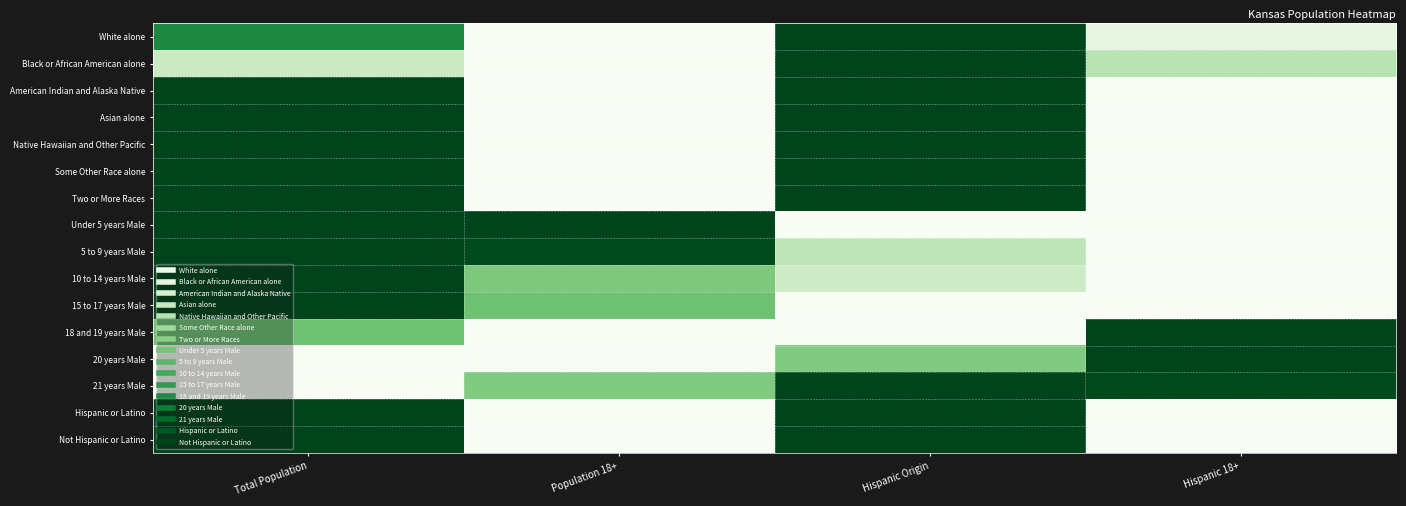

Rank the series by their maximum value, from highest to lowest.

White alone, Black or African American alone, American Indian and Alaska Native, Asian alone, Native Hawaiian and Other Pacific, Some Other Race alone, Two or More Races, Under 5 years Male, 5 to 9 years Male, 10 to 14 years Male, 15 to 17 years Male, 18 and 19 years Male, 20 years Male, 21 years Male, Hispanic or Latino, Not Hispanic or Latino